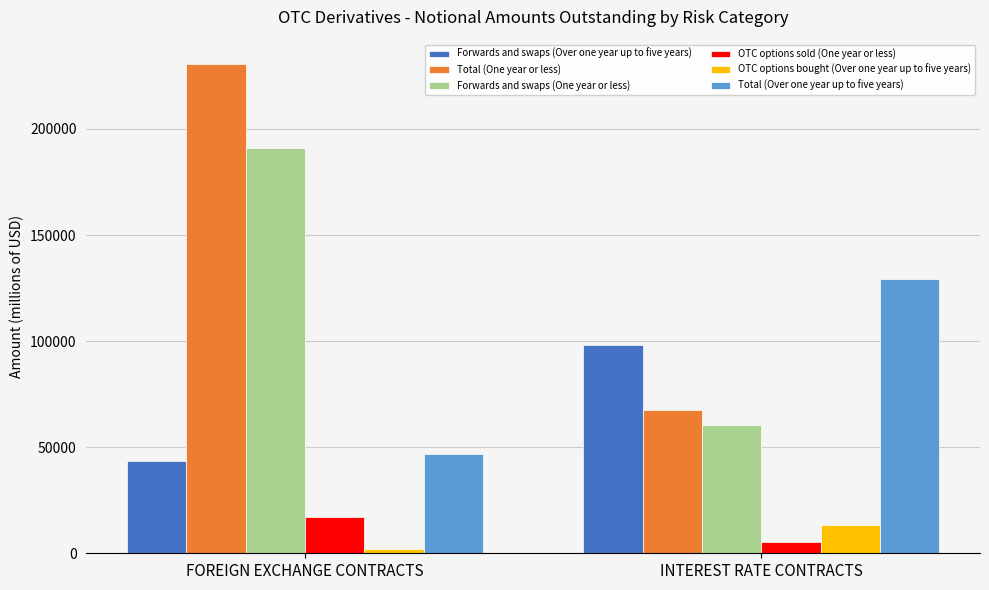

Does the chart contain stacked bars?

No